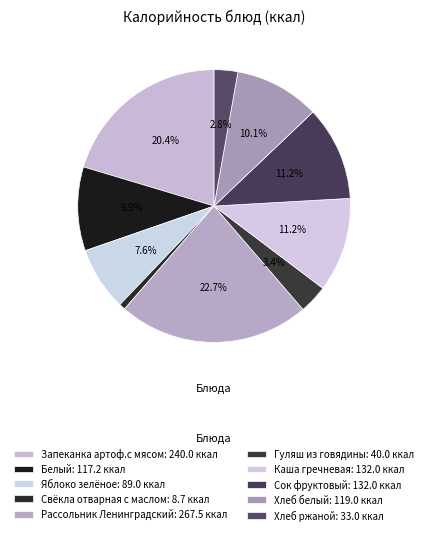

How many segments does this pie chart have?

10